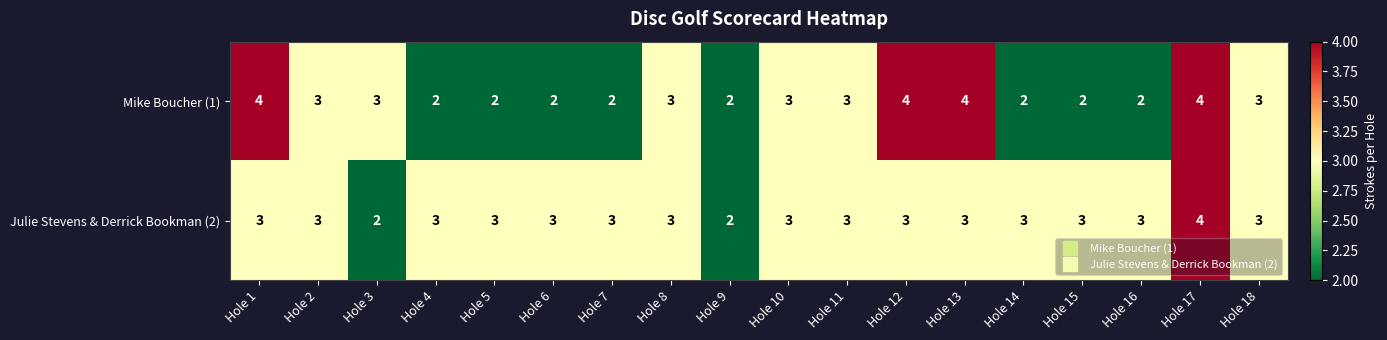

What is the greatest value displayed?

4